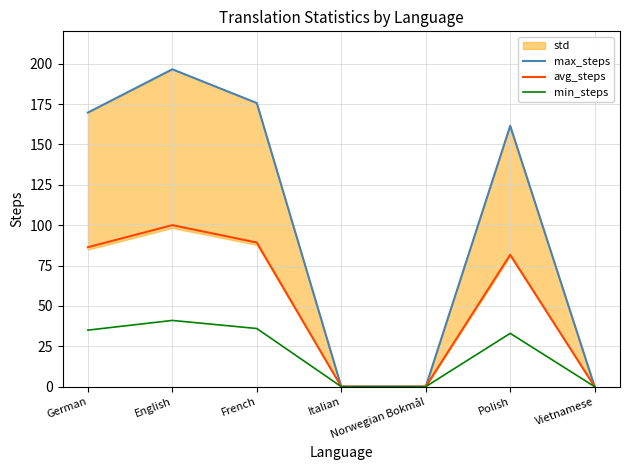

Is it true that min_steps equals 41.0 at English?

True